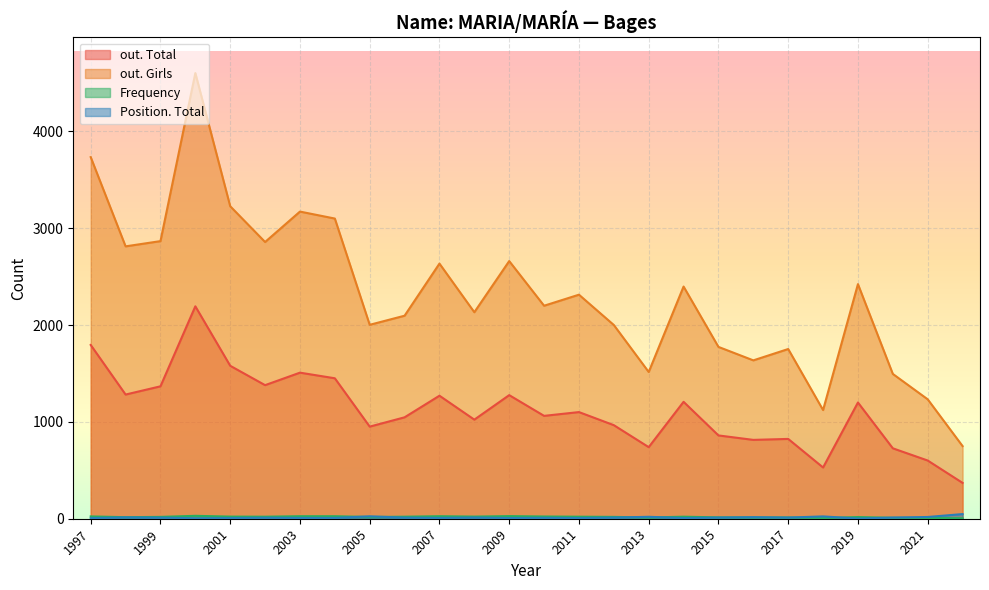

List the labels in order of out. Girls value, smallest first.

2022, 2018, 2021, 2020, 2013, 2016, 2017, 2015, 2012, 2005, 2006, 2008, 2010, 2011, 2014, 2019, 2007, 2009, 1998, 2002, 1999, 2004, 2003, 2001, 1997, 2000